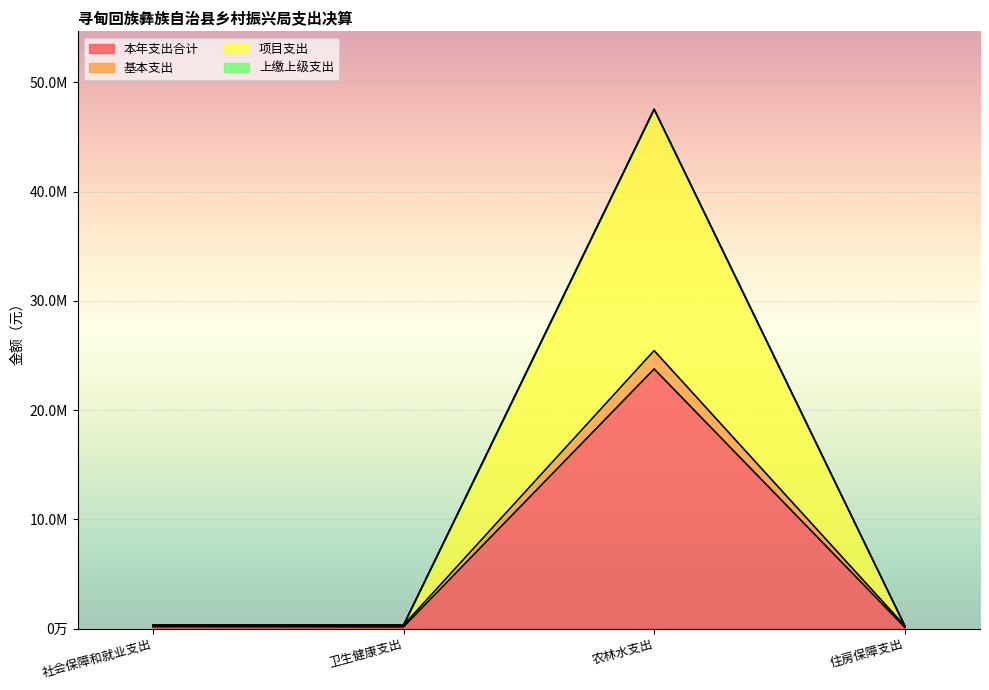

Where is the first local maximum for 本年支出合计?

农林水支出